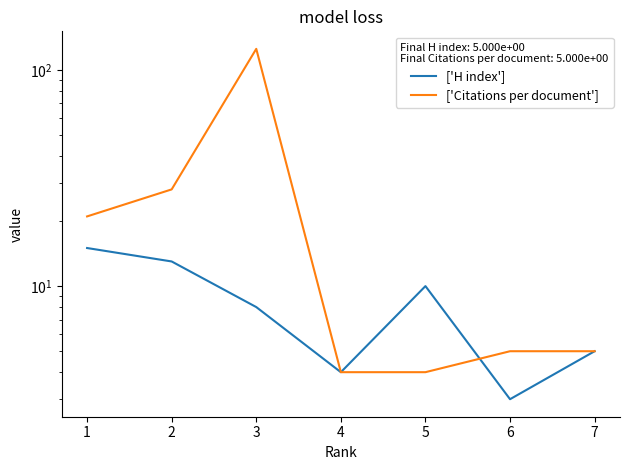

In ['Citations per document'], how many points are higher than both neighbors (excluding endpoints)?

1